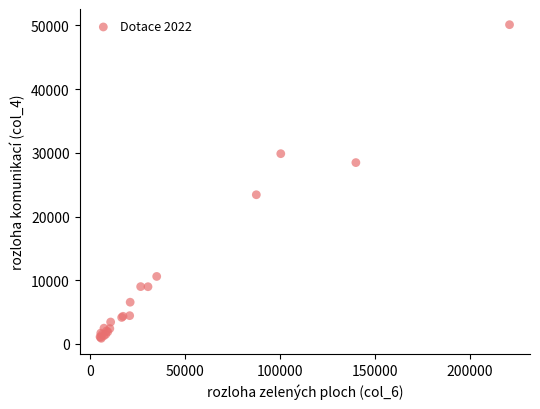

What Y value in the scatter plot is closest to 25494?

23415.7